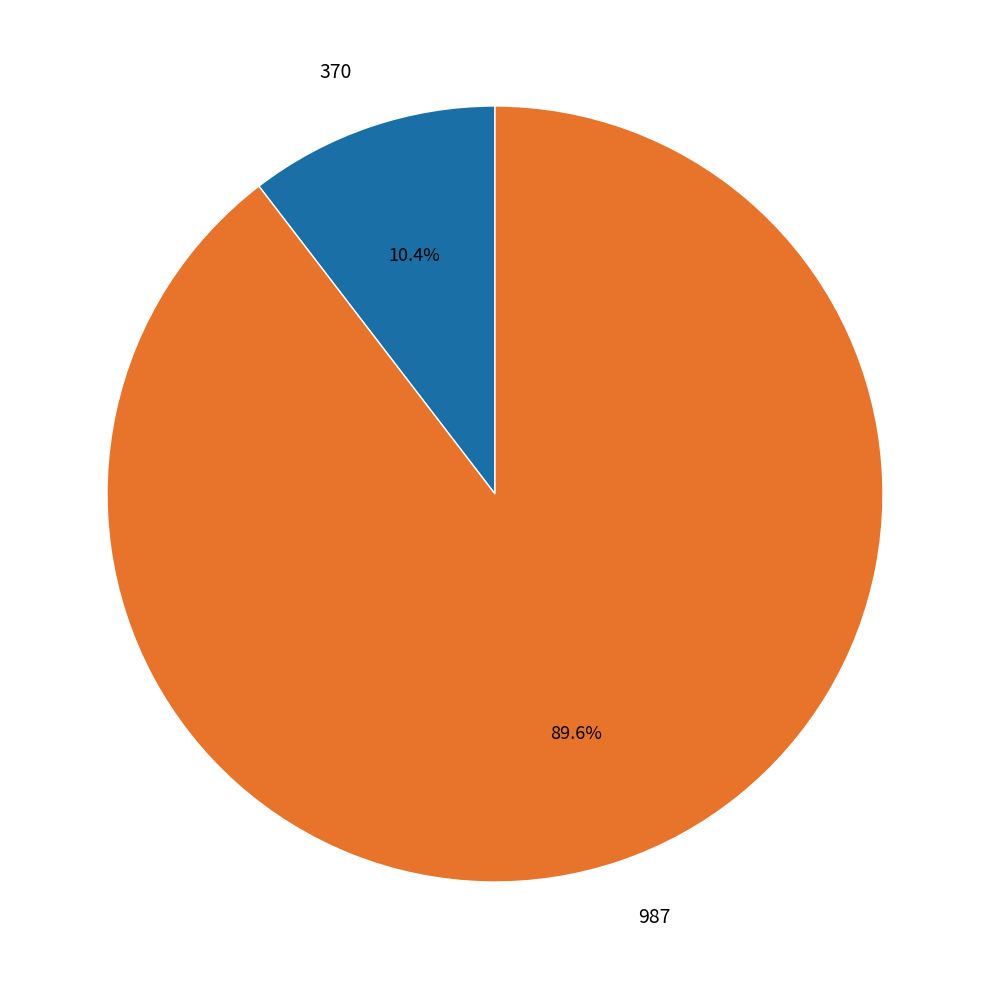

What percentage is the 987 slice, to the nearest percent?

90%